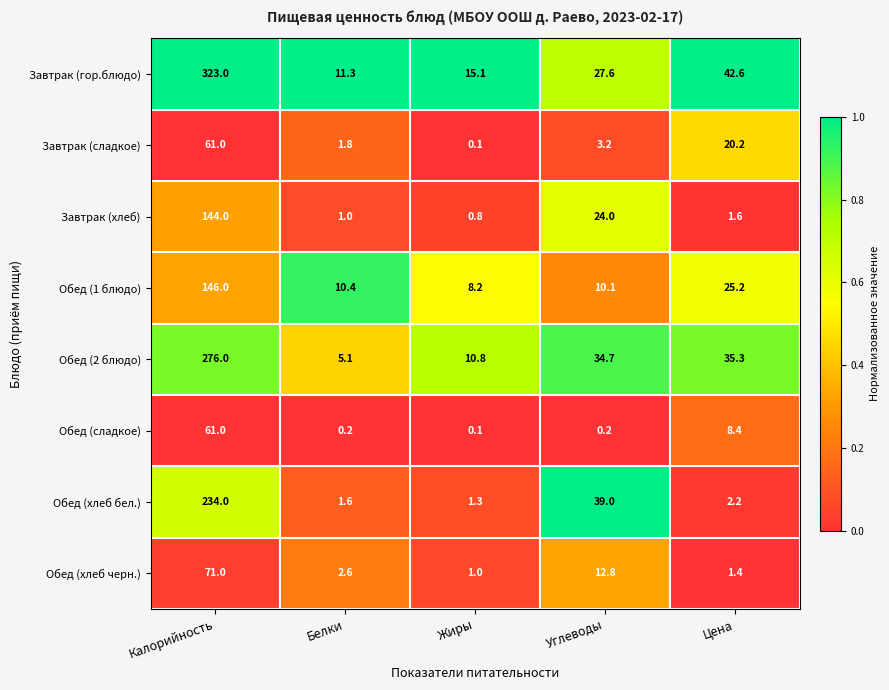

What is the difference between the maximum and minimum values in the Обед (2 блюдо) series?

270.9